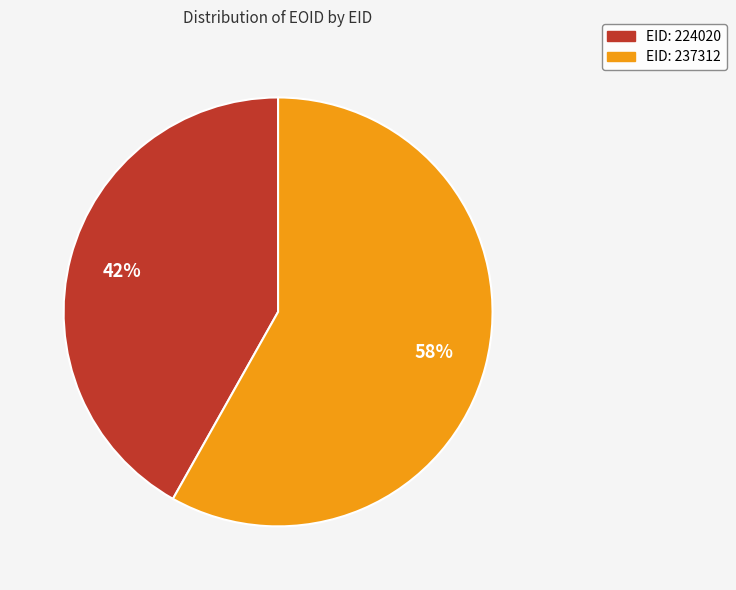

Is there any slice that represents more than half of the pie?

Yes